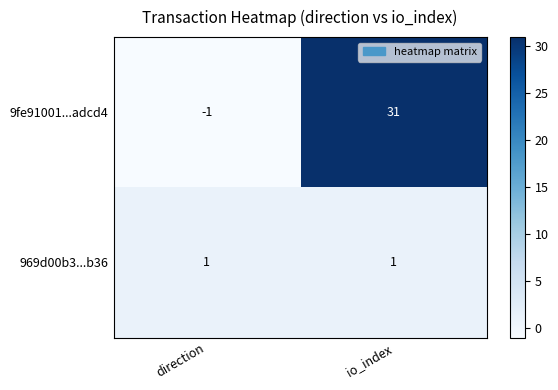

True or false: 969d00b3...b36 has a value of 1 at direction.

True